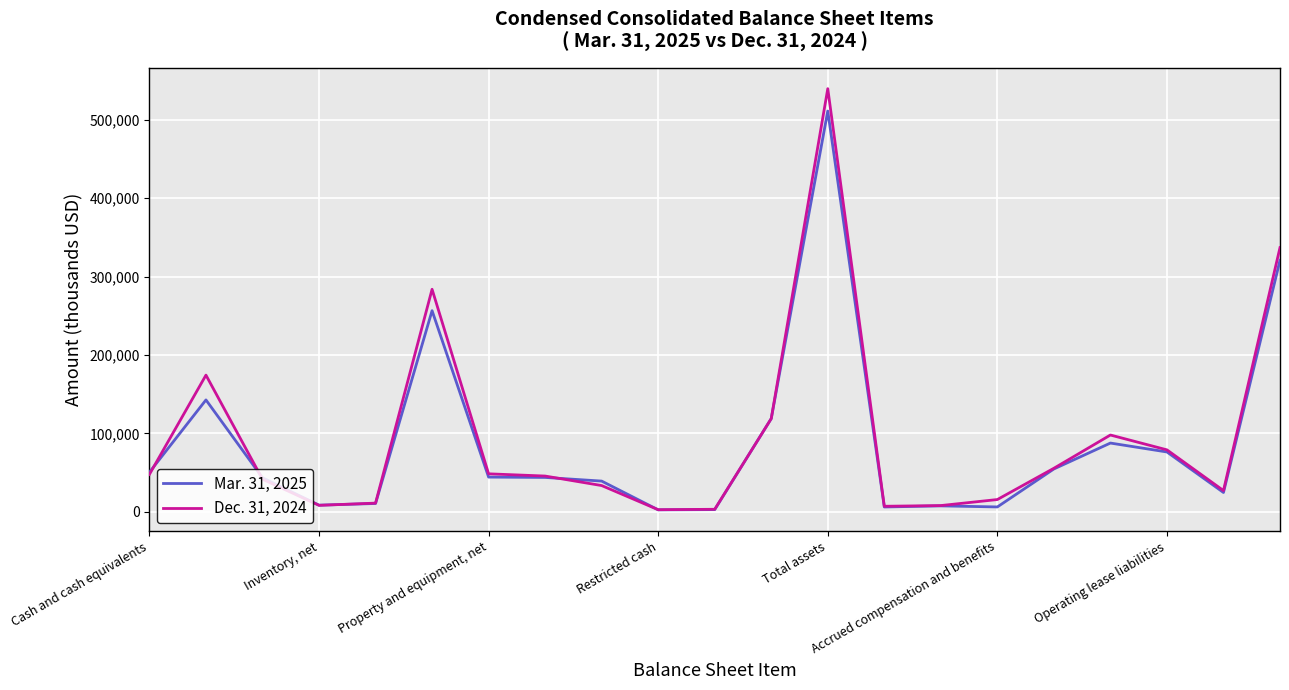

Which series has the largest range (max minus min)?

Dec. 31, 2024